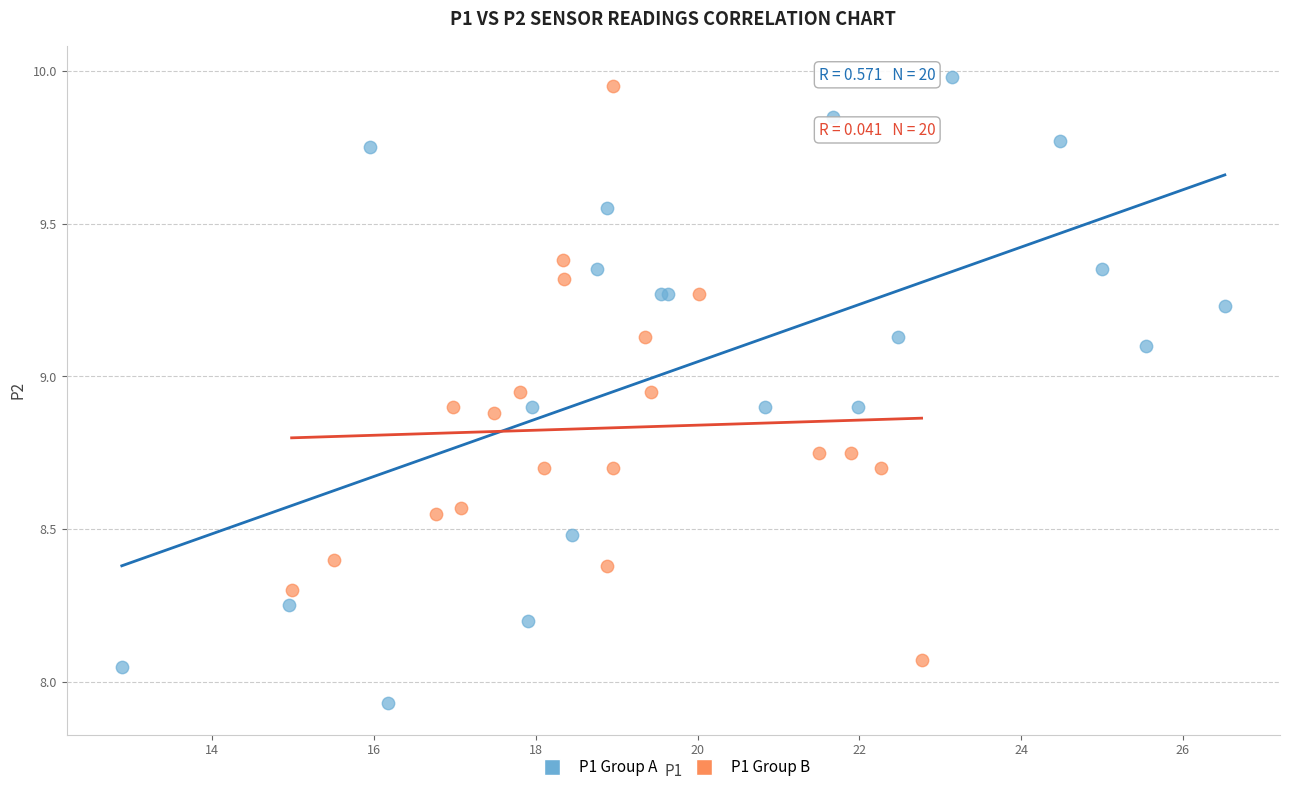

Which series contains the lowest Y value?

P1 Group A